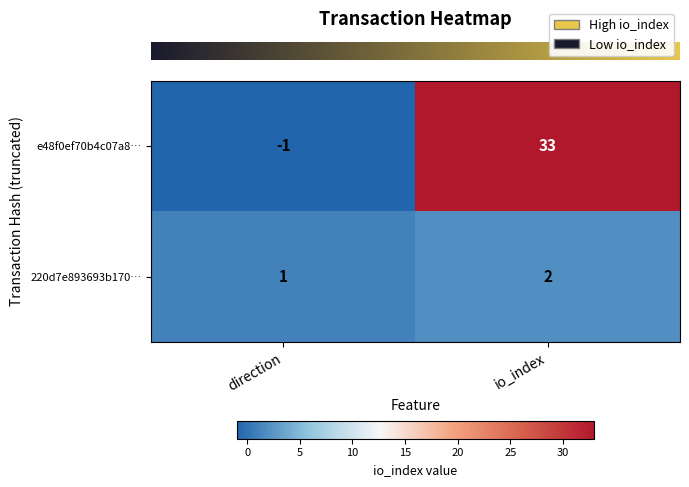

What is the difference between the e48f0ef70b4c07a8… values at direction and io_index?

34